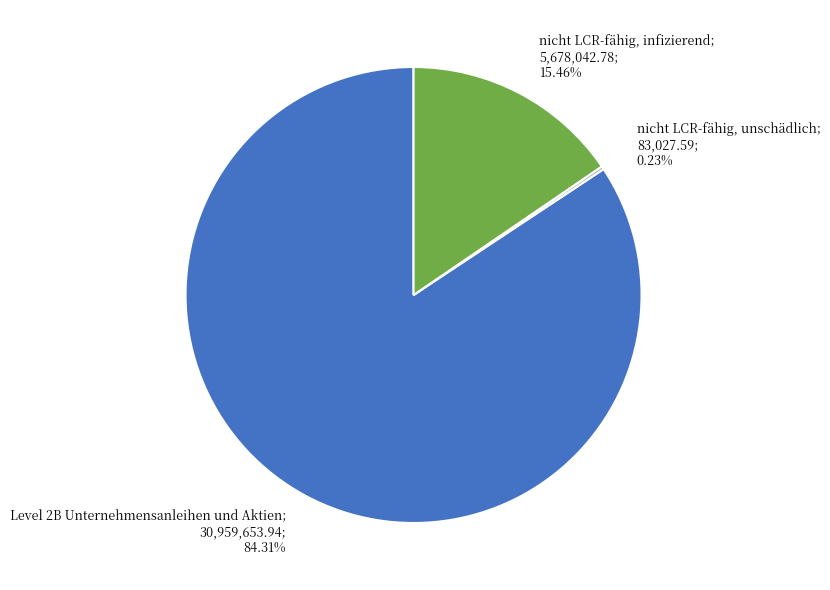

Does any single category account for the majority?

Yes